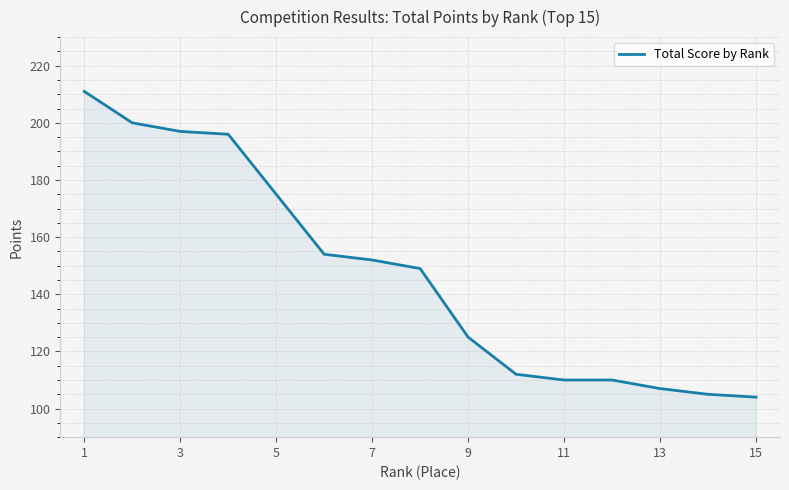

How many lines are shown in the chart?

1